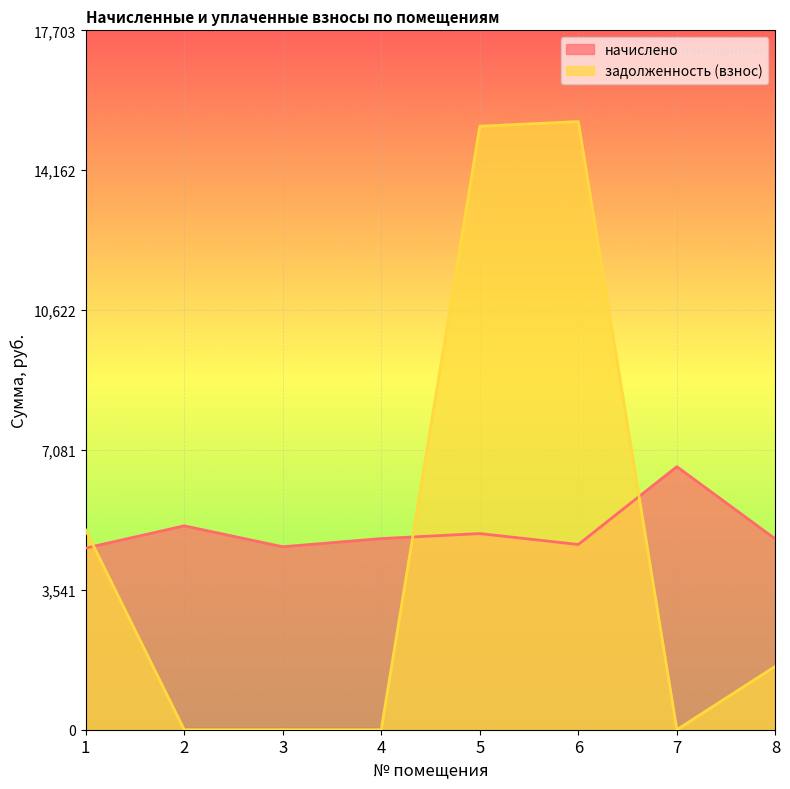

In задолженность (взнос), how many points are higher than both neighbors (excluding endpoints)?

1